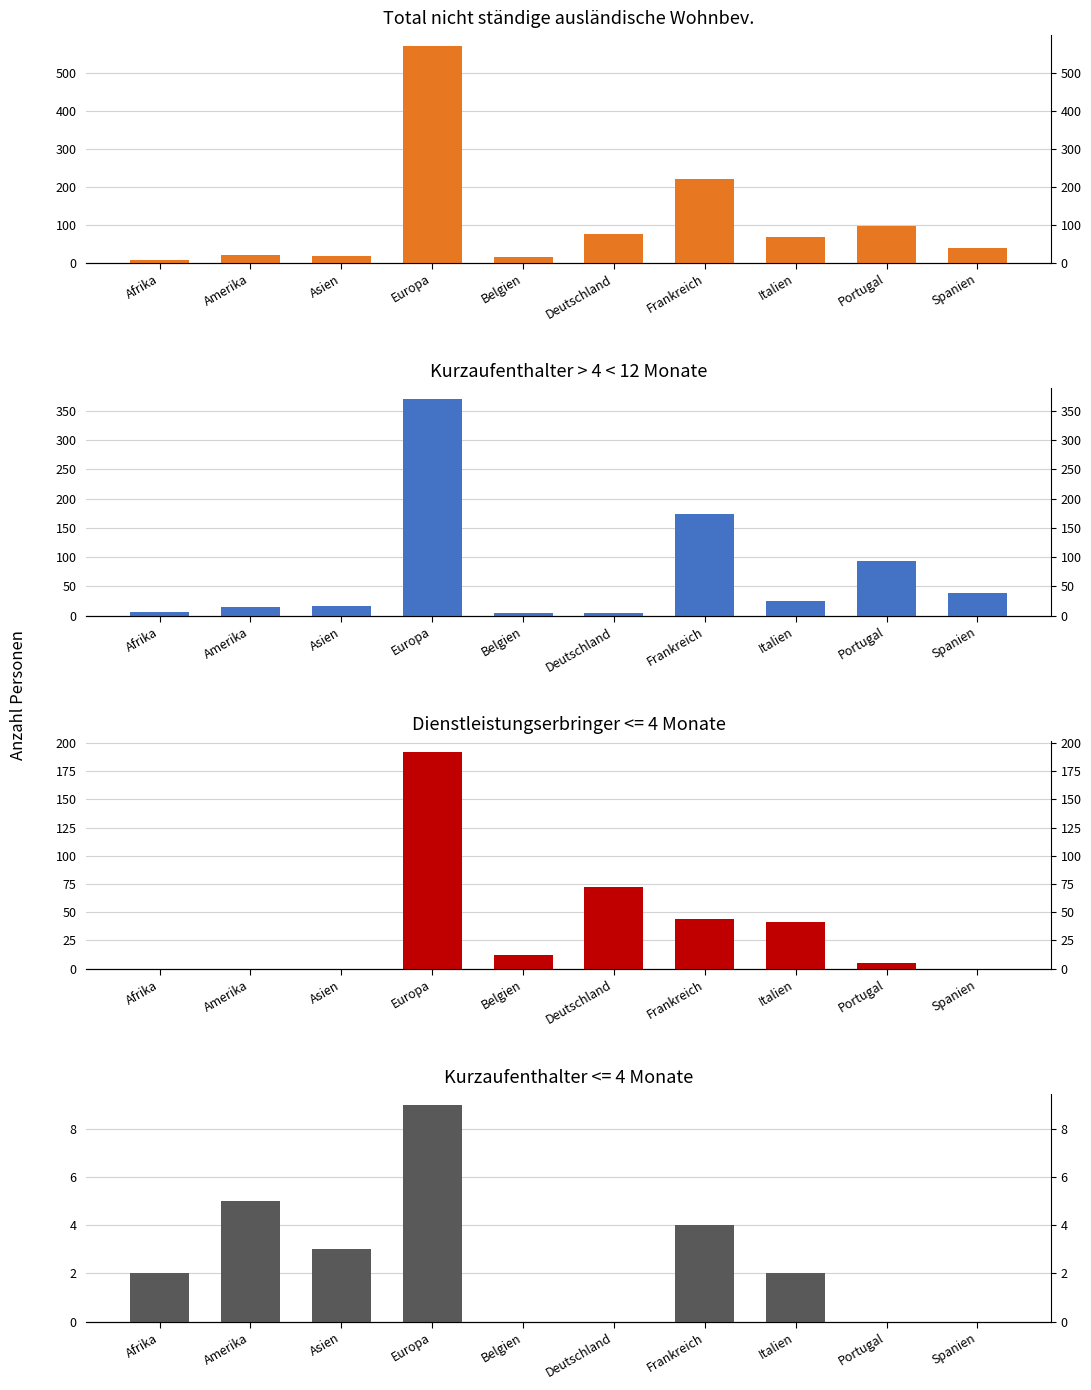

Where is Kurzaufenthalter >4<12M Total nearest to the value 187?

Frankreich